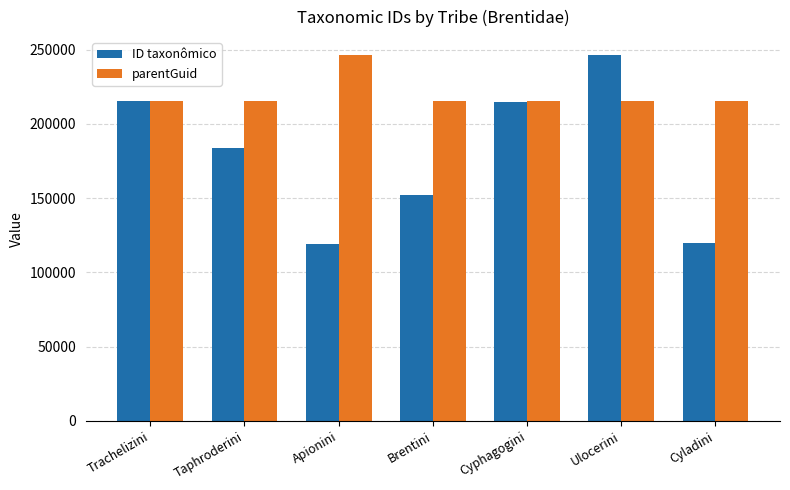

What is the maximum value shown in the chart?

246076